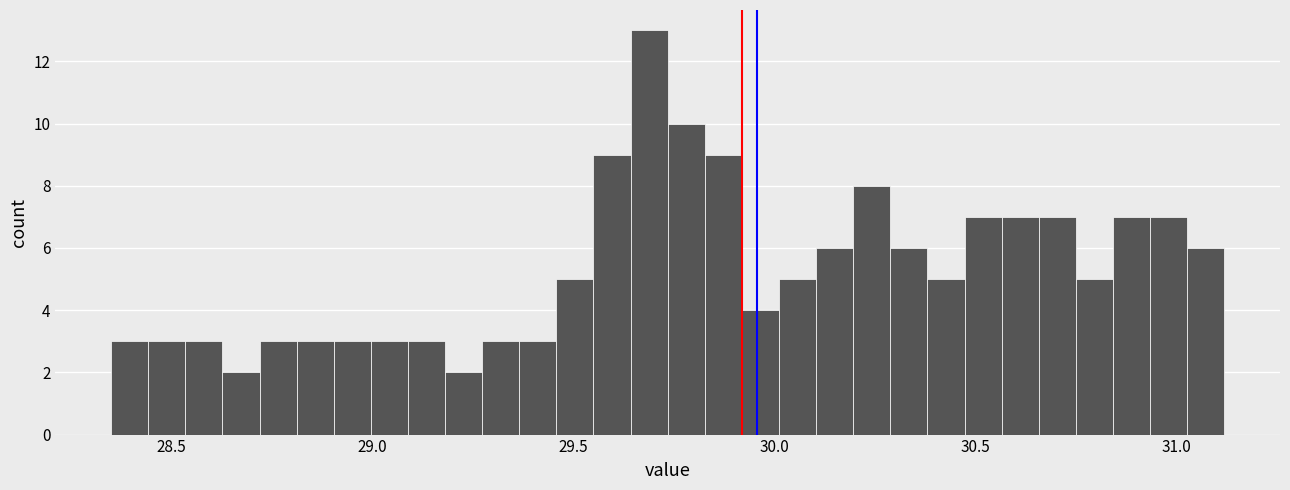

Around what value on the x-axis is the tallest bar? Give the approximate position of its centre, as read against the axis.

29.70